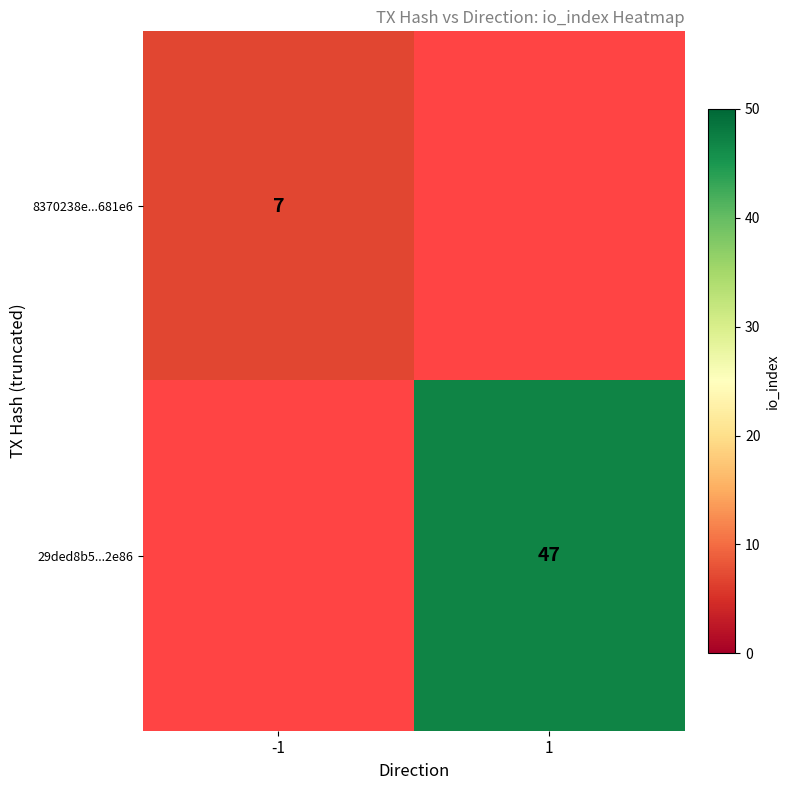

Is it true that 29ded8b5...2e86 equals 16 at 1?

False